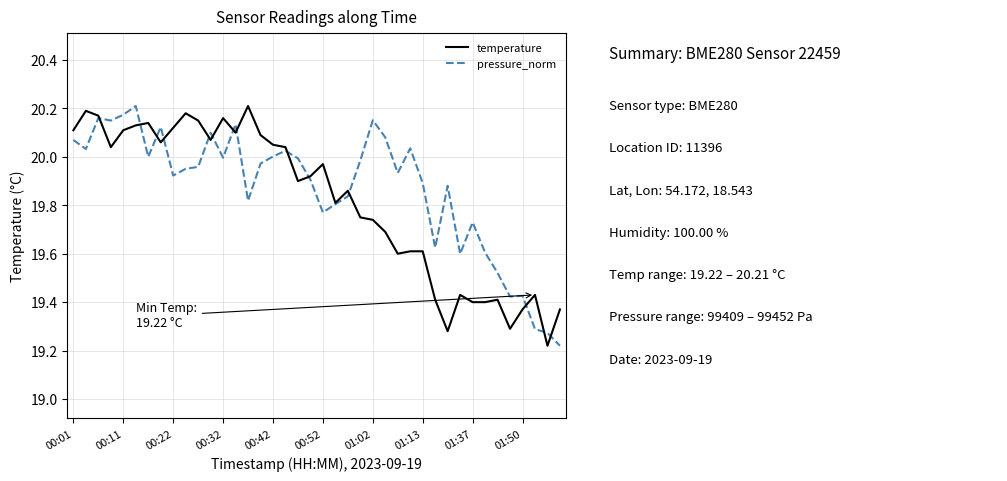

Reading left to right, list all the values displayed in this chart.

temperature: 20.1	20.2	20.2	20.0	20.1	20.1	20.1	20.1	20.1	20.2	20.1	20.1	20.2	20.1	20.2	20.1	20.1	20.0	19.9	19.9	20.0	19.8	19.9	19.8	19.7	19.7	19.6	19.6	19.6	19.4	19.3	19.4	19.4	19.4	19.4	19.3	19.4	19.4	19.2	19.4
pressure_norm: 20.1	20.0	20.2	20.1	20.2	20.2	20.0	20.1	19.9	20.0	20.0	20.1	20.0	20.1	19.8	20.0	20.0	20.0	20.0	19.9	19.8	19.8	19.8	20.0	20.2	20.1	19.9	20.0	19.9	19.6	19.9	19.6	19.7	19.6	19.5	19.4	19.4	19.3	19.3	19.2